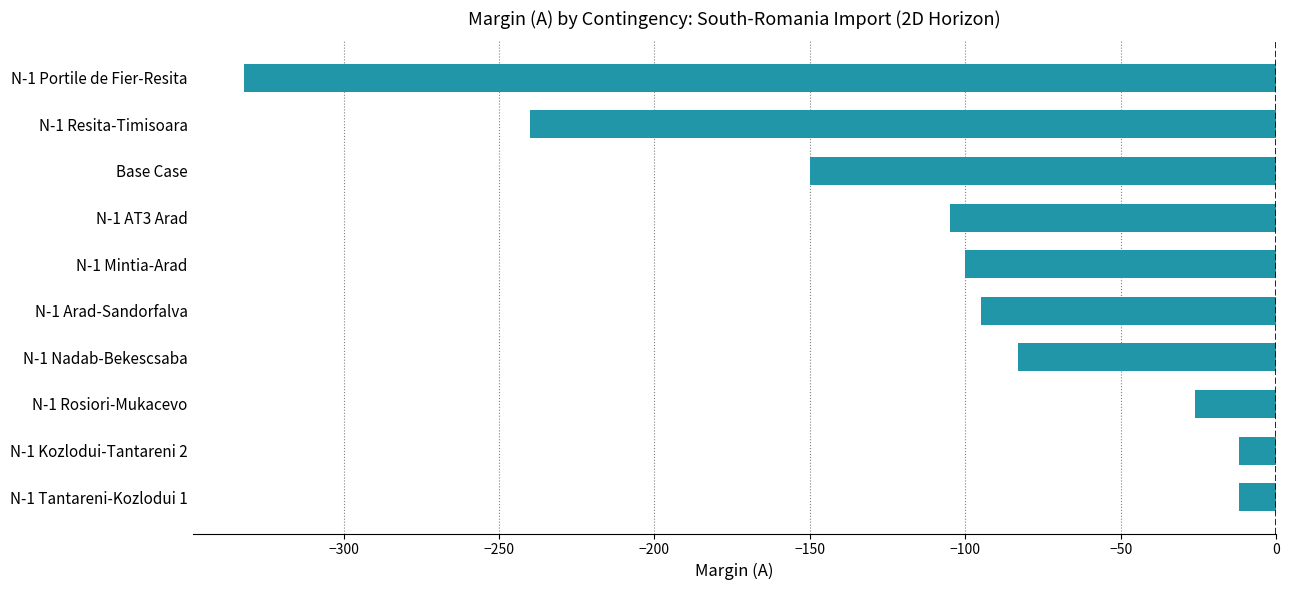

Are the bars grouped side by side (vs. stacked)?

No